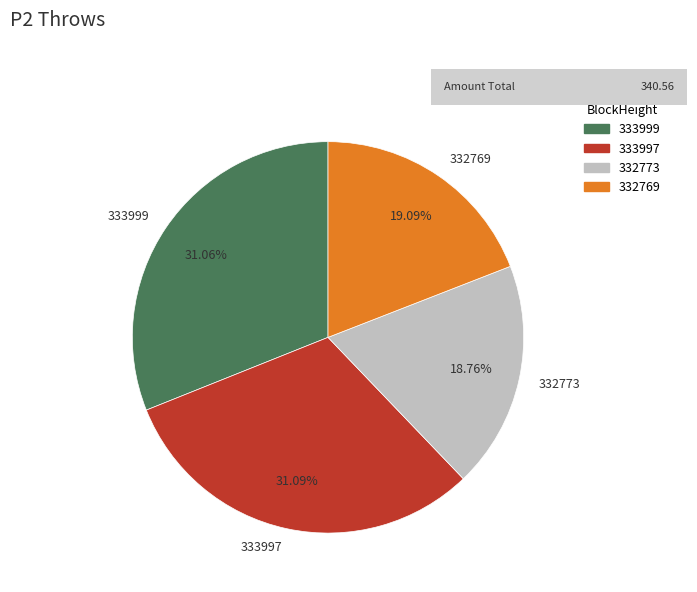

Between 332773 and 333999, which is larger?

333999